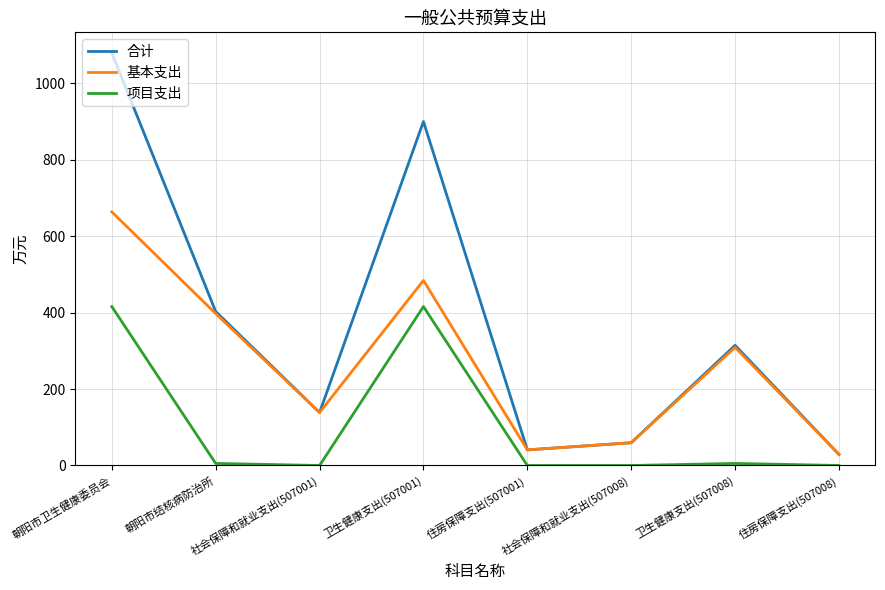

What are all the series names shown in the legend?

合计, 基本支出, 项目支出